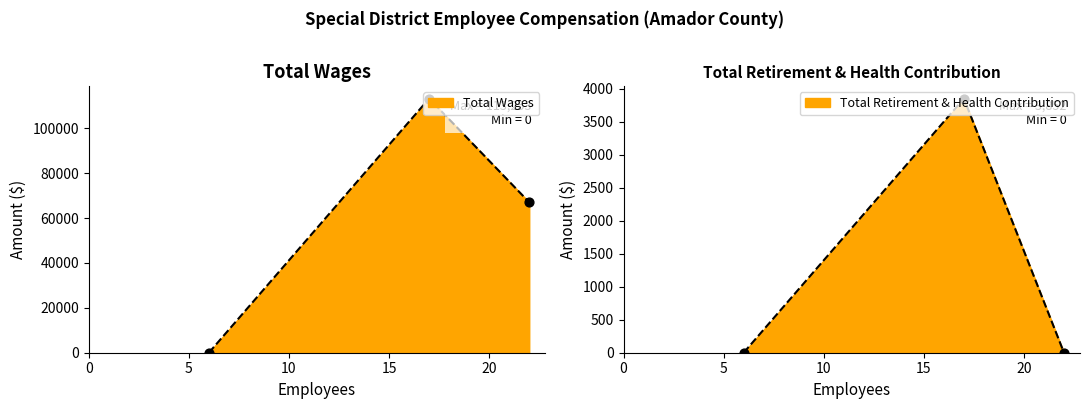

What is the total value across all series at Jackson Valley Fire Protection District?

117105